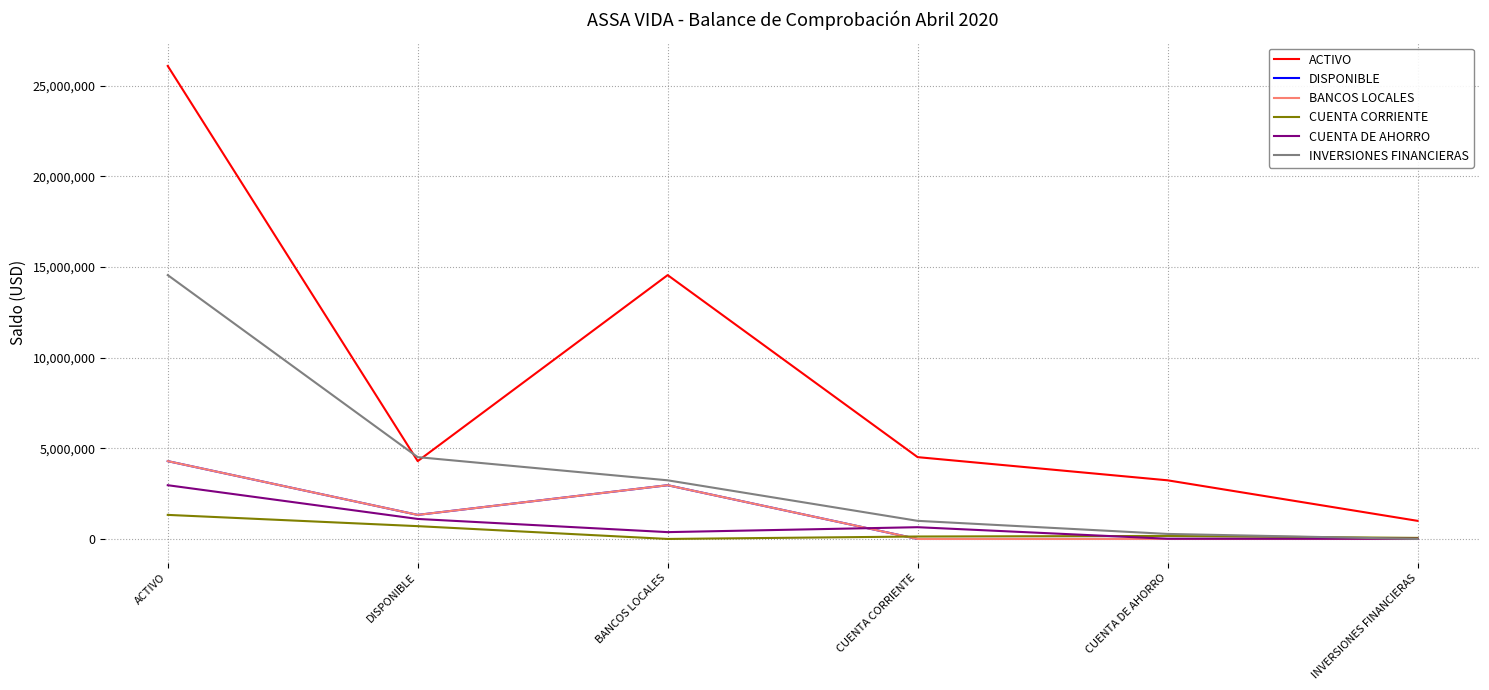

How many interior local peaks does the DISPONIBLE series have?

1